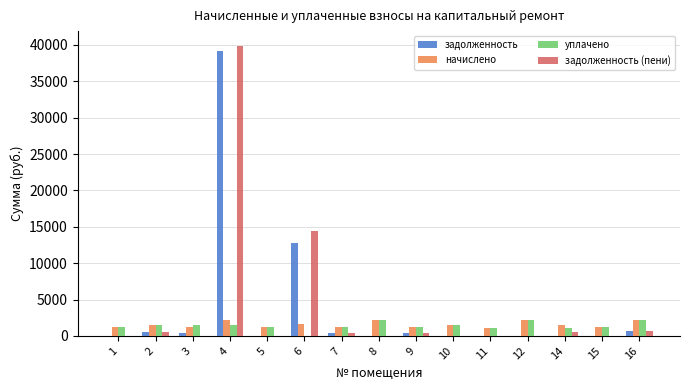

How many values in the начислено series exceed 1544?

8